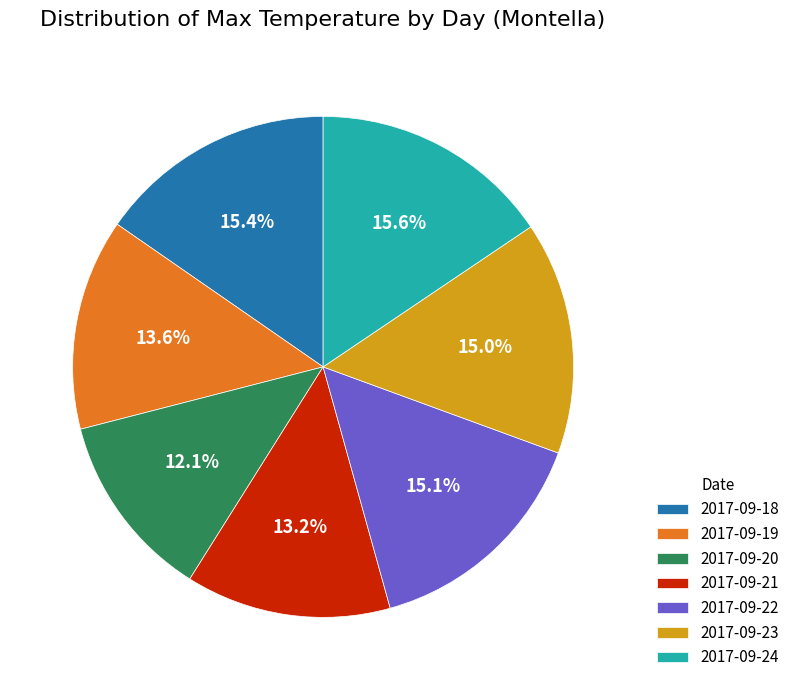

To the nearest percent, what percentage of the pie is 2017-09-23?

15%